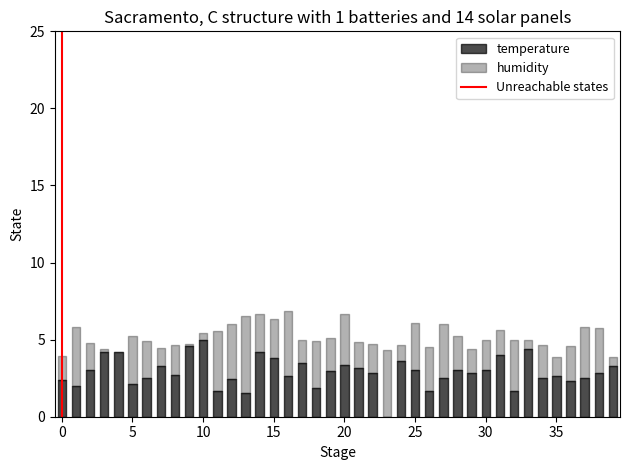

The value at 0 is 0. True or false?

False